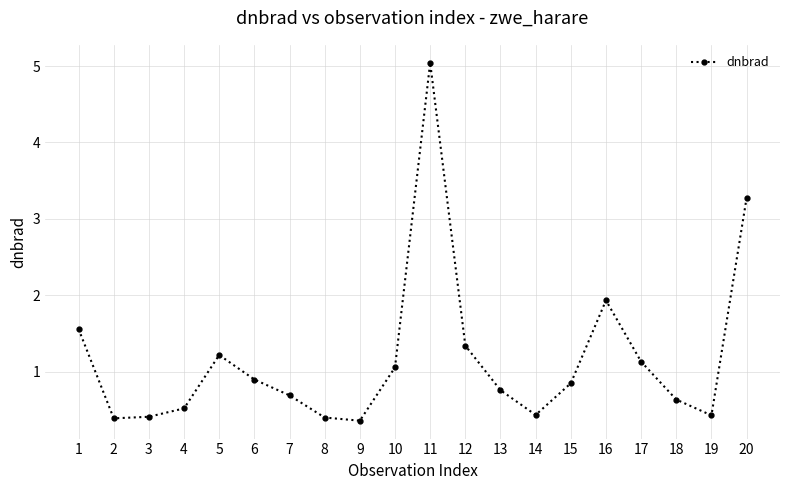

What is the minimum value shown in the chart?

0.4